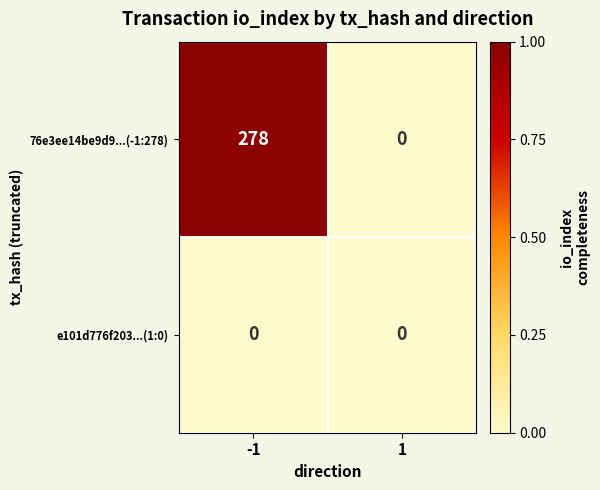

Which series has the largest total across all categories?

76e3ee14be9d9...(-1:278)